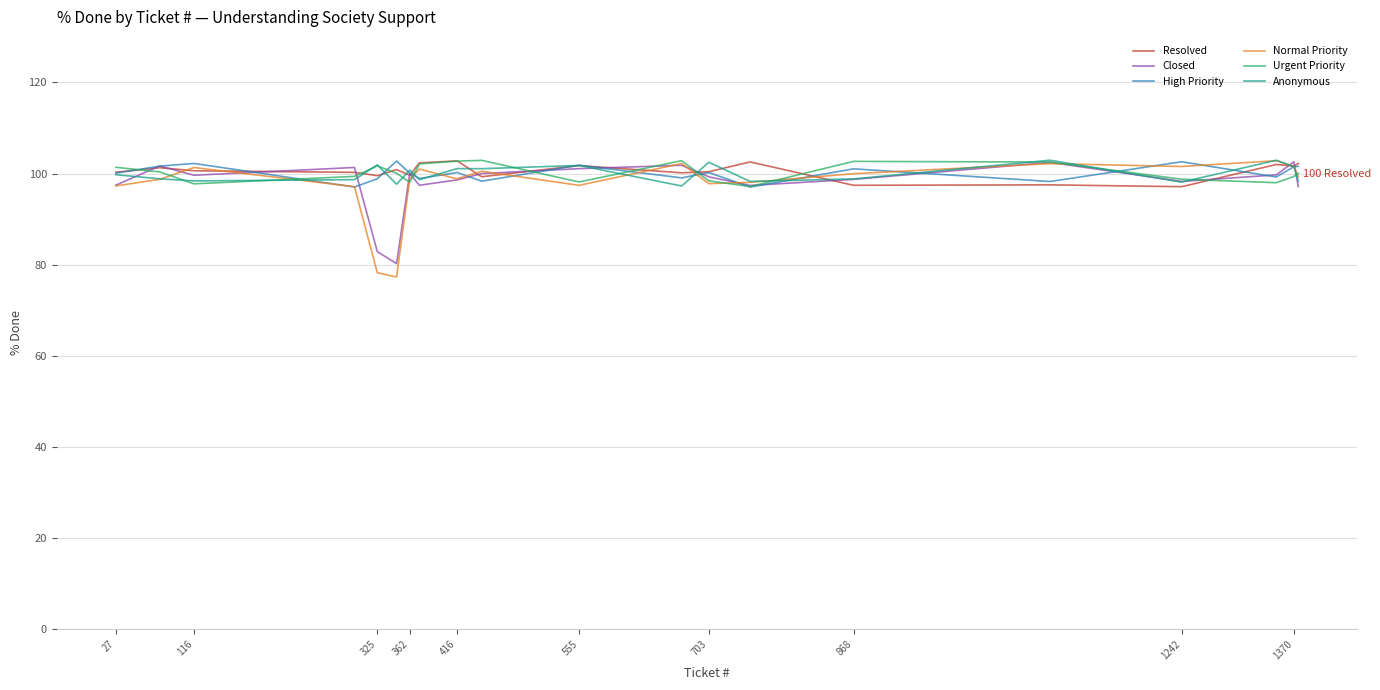

How many data points in High Priority are less than 100?

8